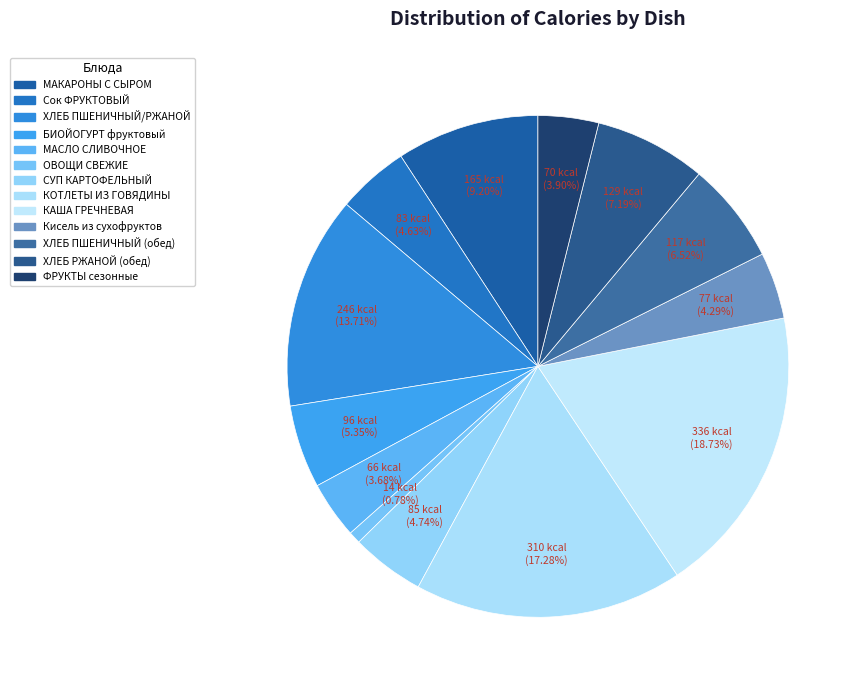

Count the number of slices in the pie.

13